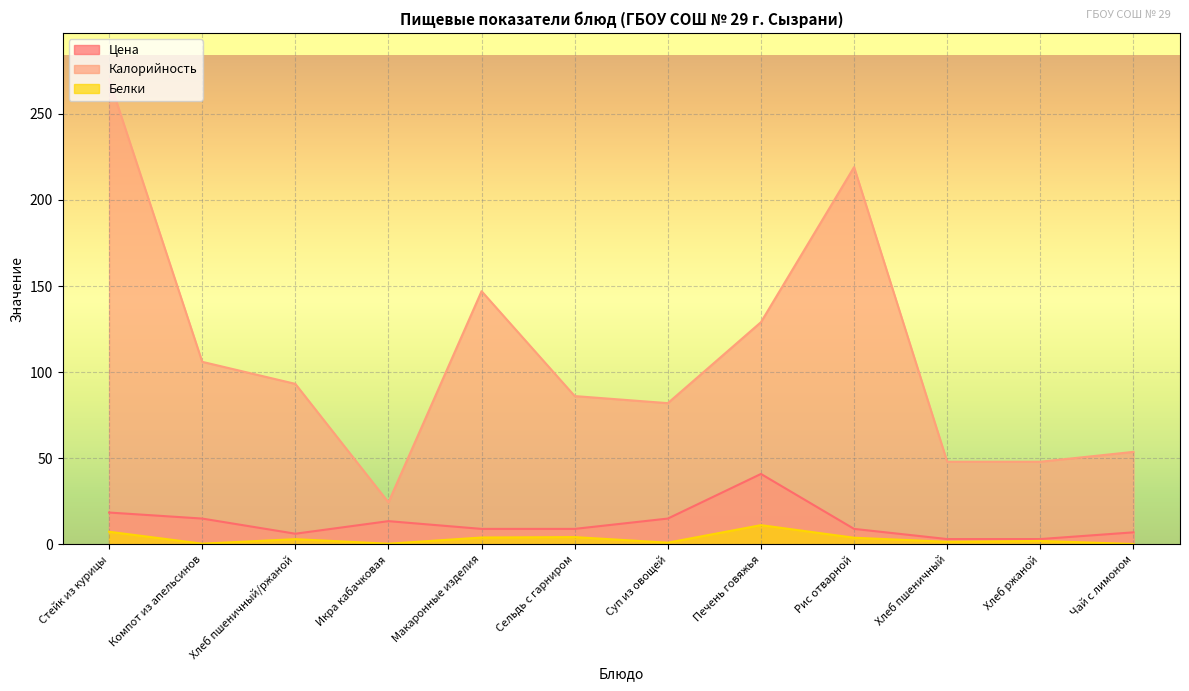

Does the chart display data point markers on the line(s)?

No